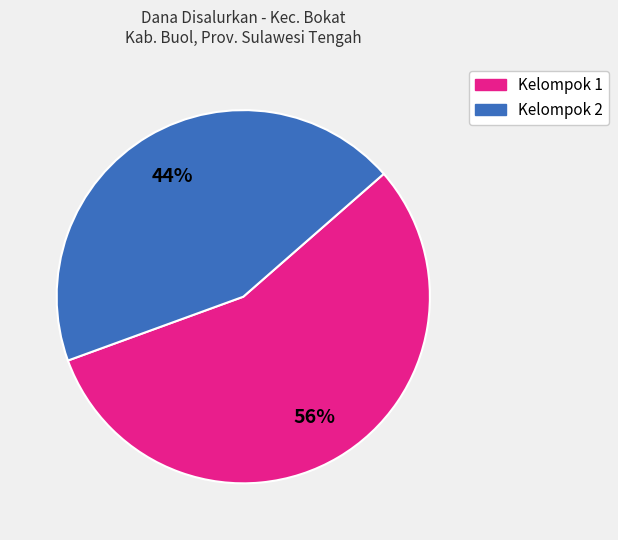

Does any single category account for the majority?

Yes